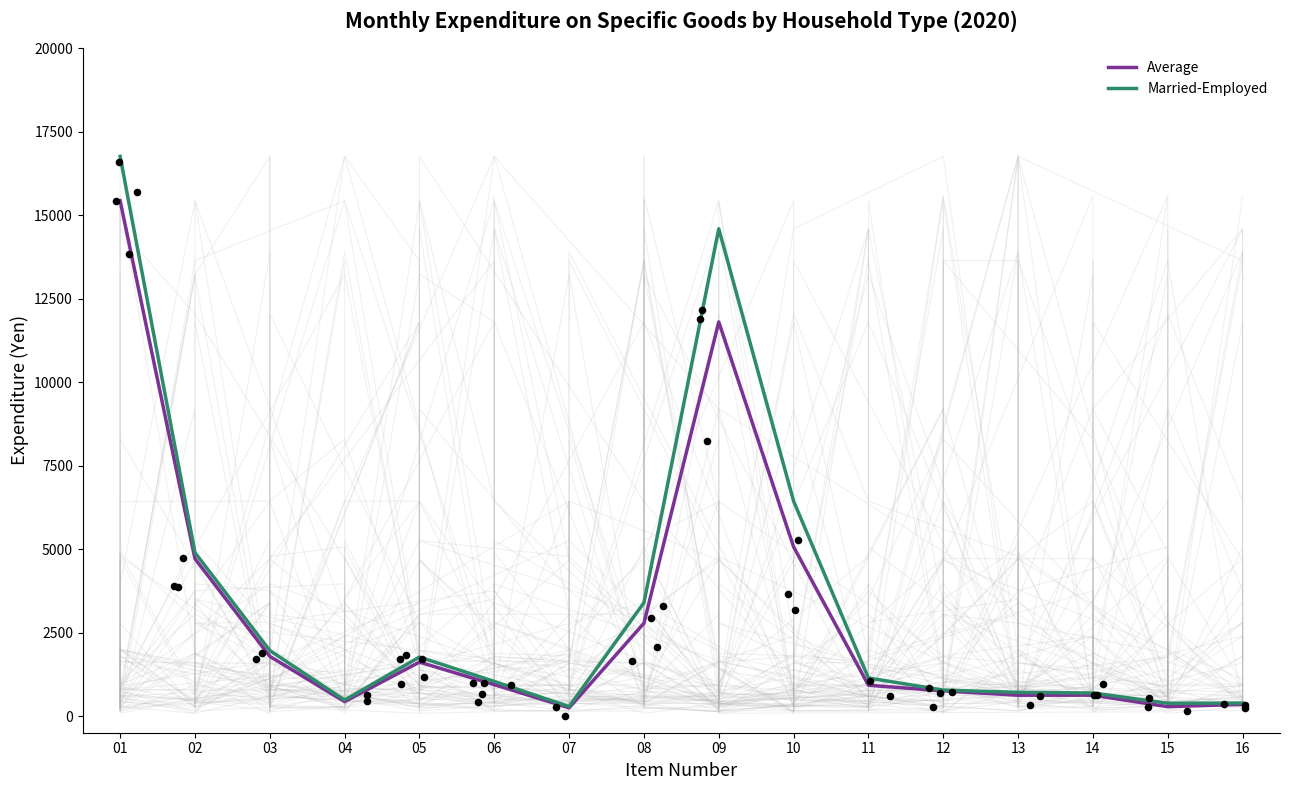

What is the total value across all series at 07?

528